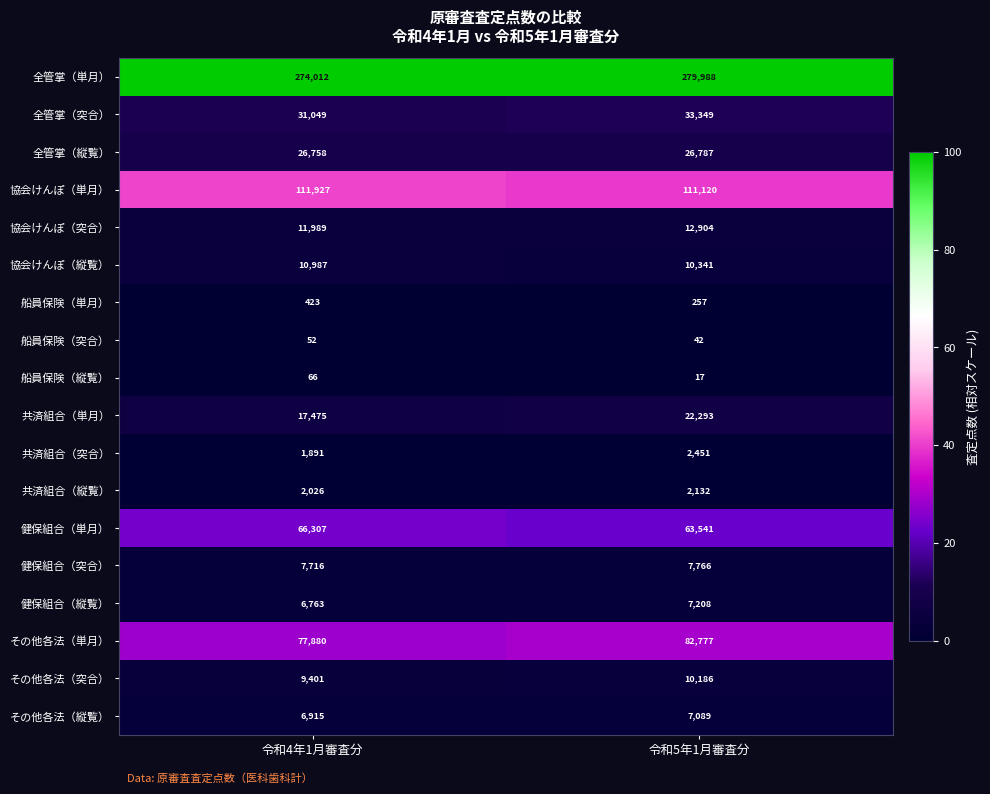

What is the sum of the 全管掌（単月） values at 令和4年1月審査分 and 令和5年1月審査分?

554000